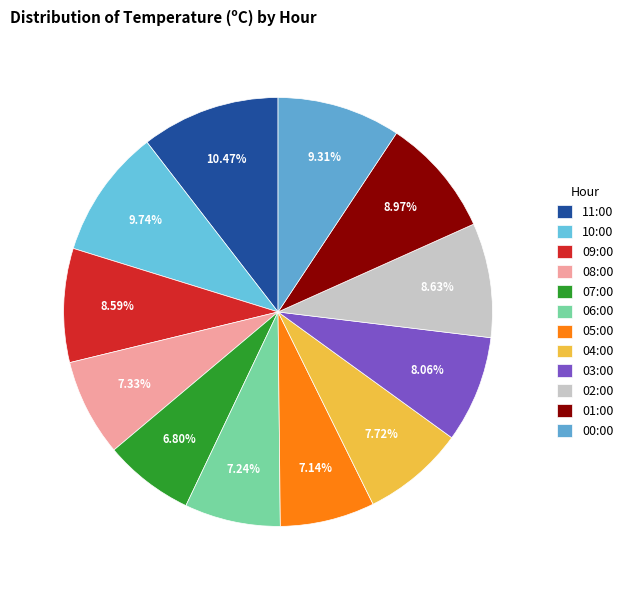

To the nearest percent, what is the average slice percentage?

8%